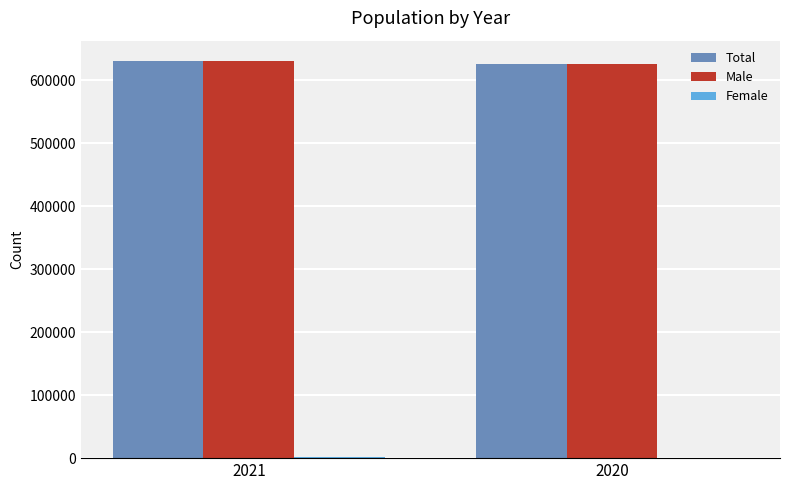

What is the sum of all Male values?

1255926